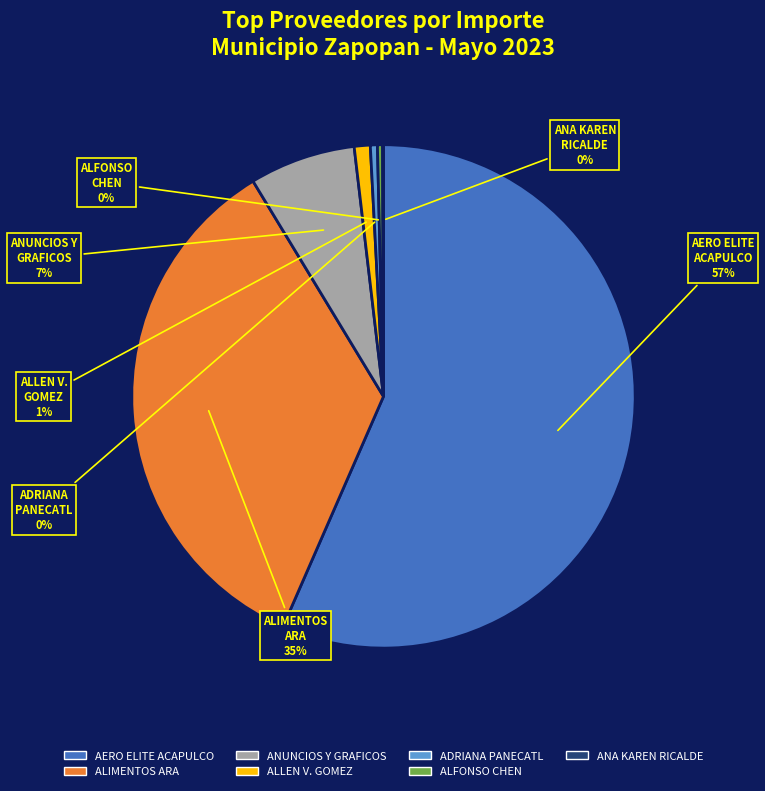

Is there any slice that represents more than half of the pie?

Yes